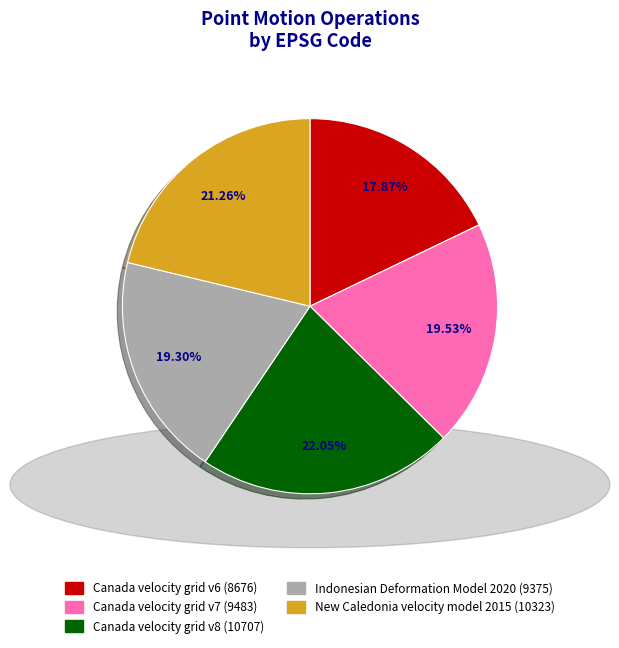

True or false: New Caledonia velocity model 2015 accounts for 21% of the total.

True